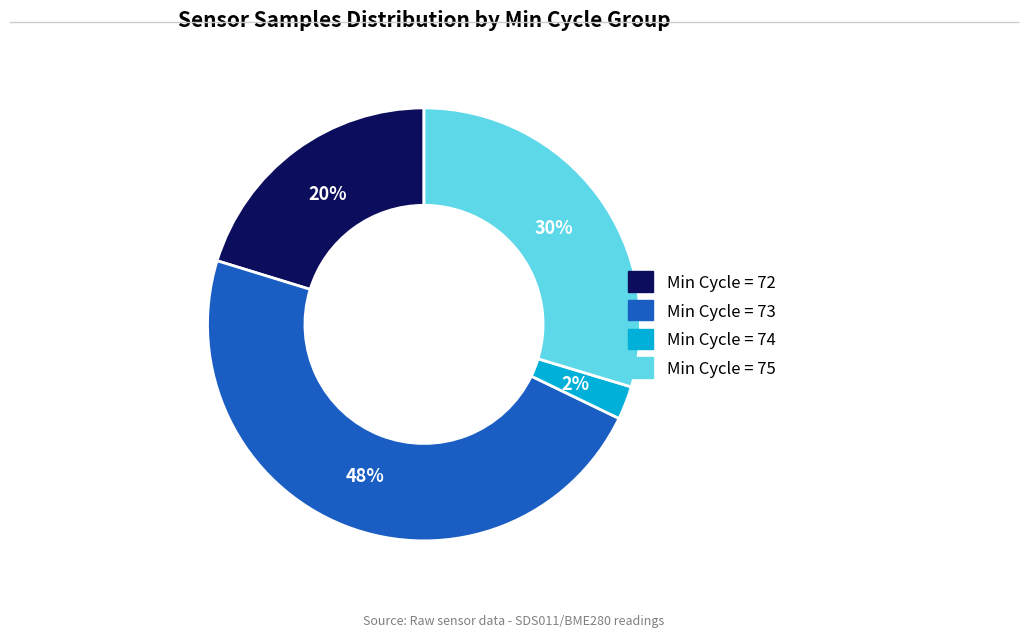

To the nearest percent, what is the average slice percentage?

25%